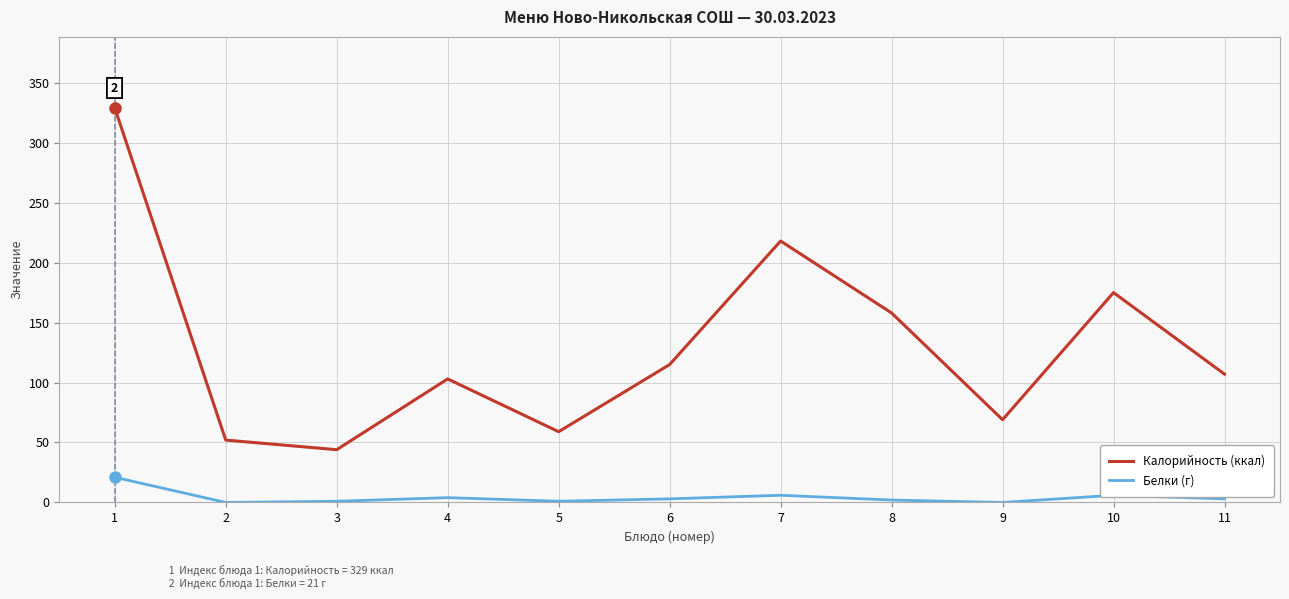

What is the difference between the maximum and minimum values in the Белки (г) series?

21